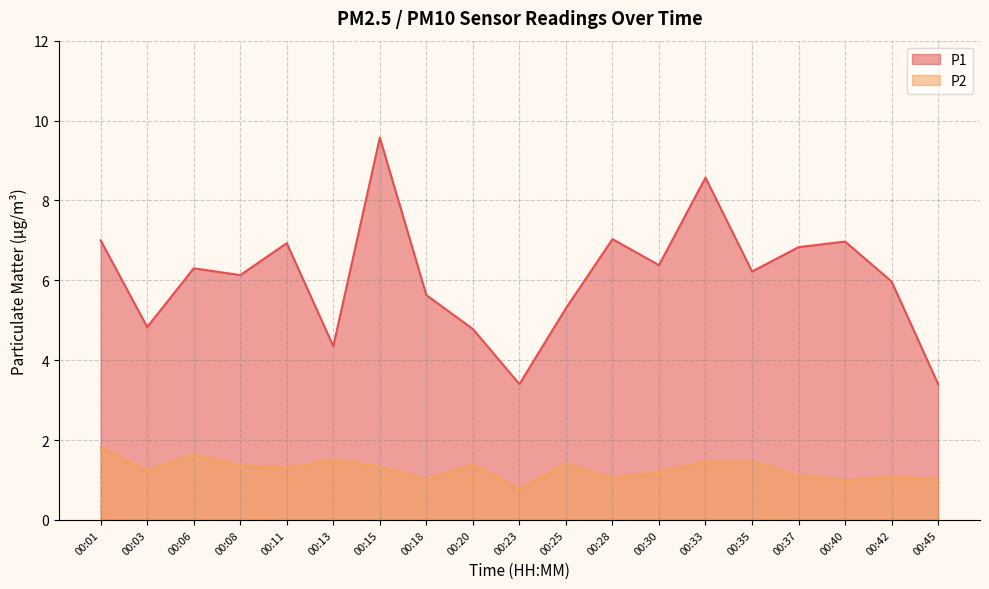

Reading right to left, what are all the values shown in this chart?

P1: 3.4	6.0	7.0	6.8	6.2	8.6	6.4	7.0	5.3	3.4	4.8	5.6	9.6	4.3	6.9	6.1	6.3	4.8	7.0
P2: 1.0	1.1	1.0	1.1	1.4	1.4	1.2	1.0	1.4	0.8	1.4	1.0	1.3	1.5	1.3	1.4	1.6	1.2	1.8